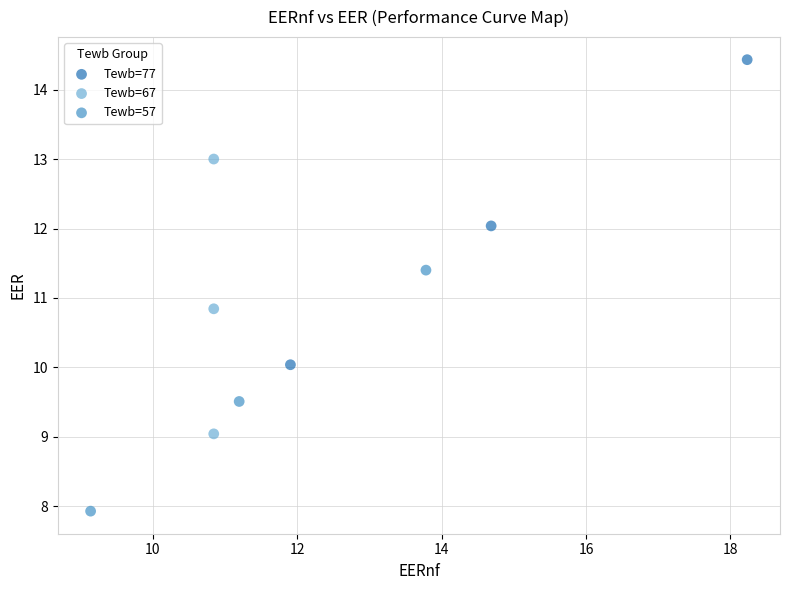

Which series reaches the minimum Y coordinate?

Tewb=57